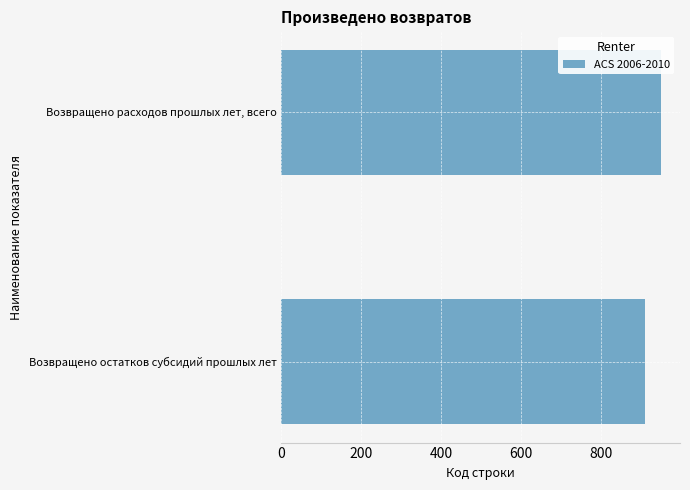

What is the difference between the maximum and minimum values?

40